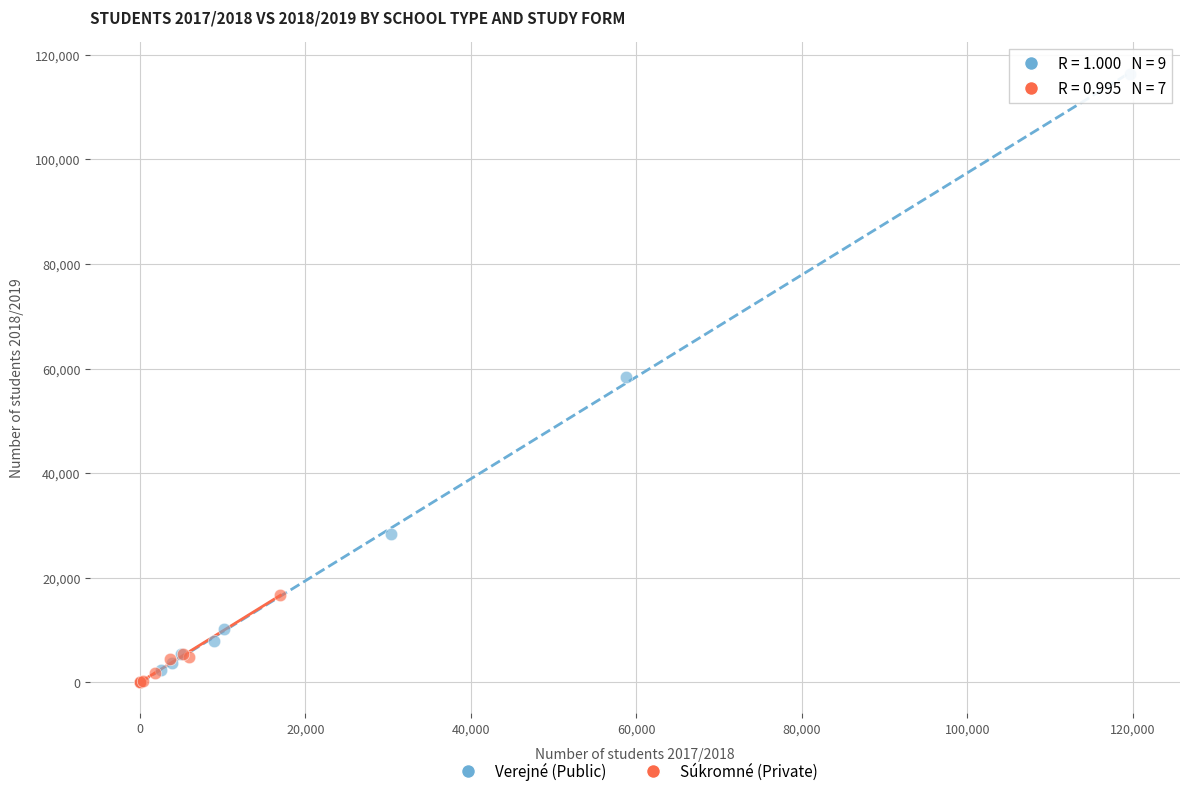

Which series has the widest spread of Y values?

Verejné (Public)